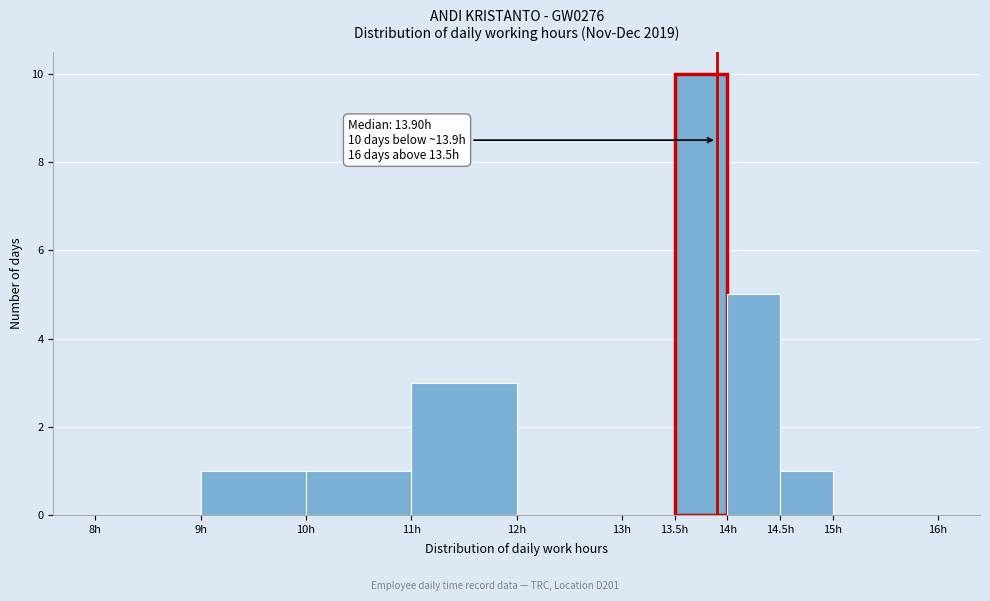

Over which range of the x-axis is the bar tallest?

13.5 to 14.0